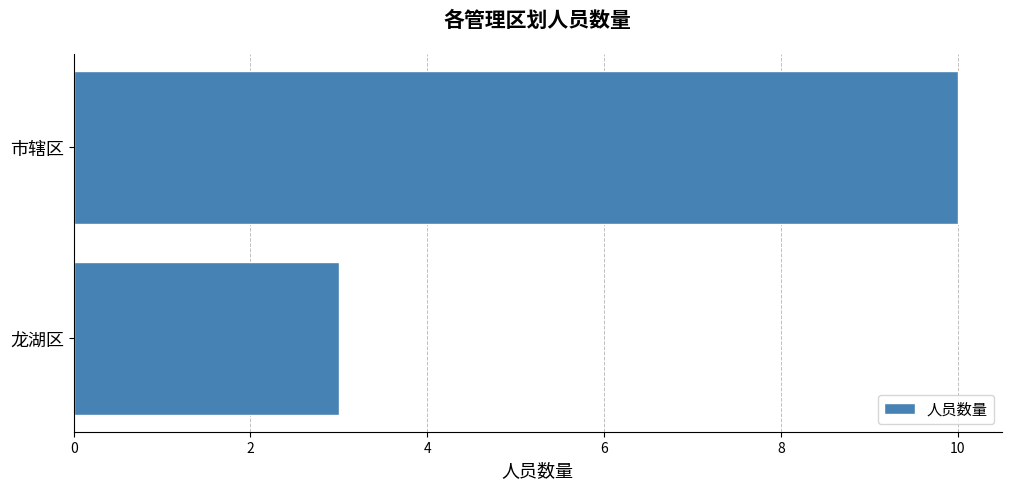

What is the minimum value shown in the chart?

3